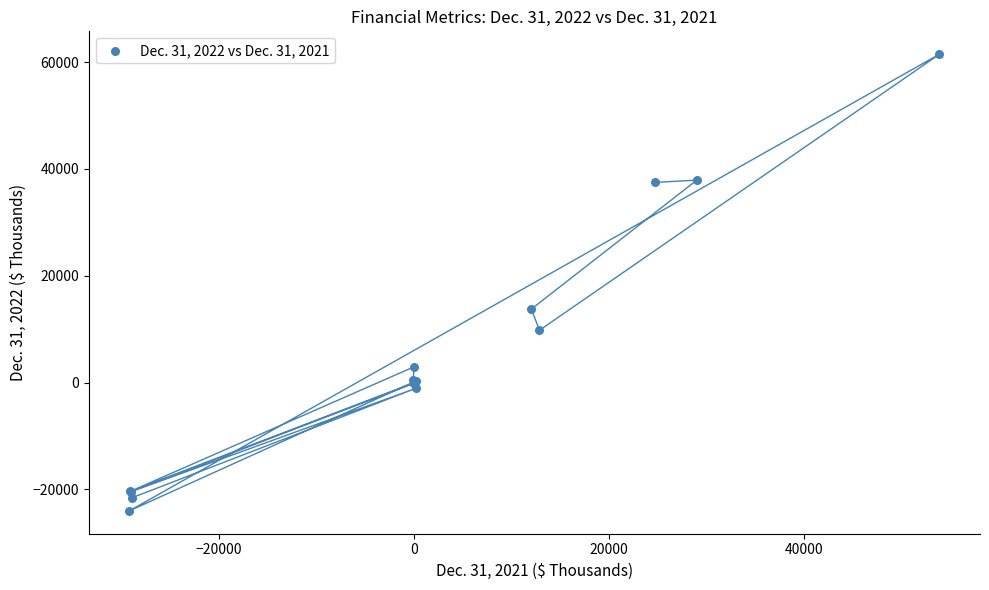

What Y value in the scatter plot is closest to 18740?

13785